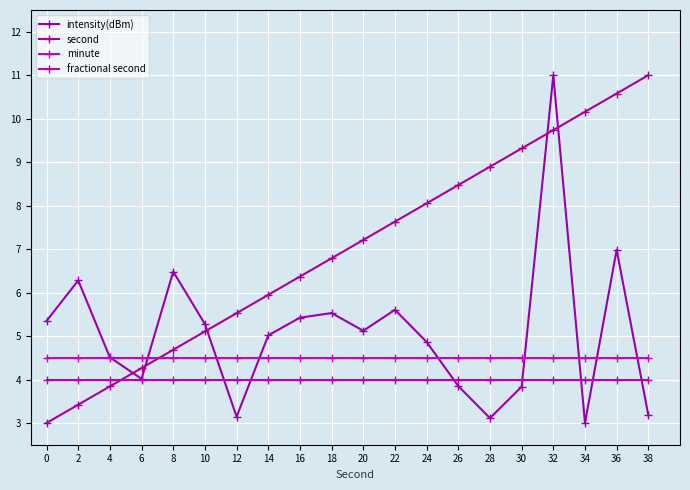

True or false: second has more than 0 points higher than both neighbors.

False